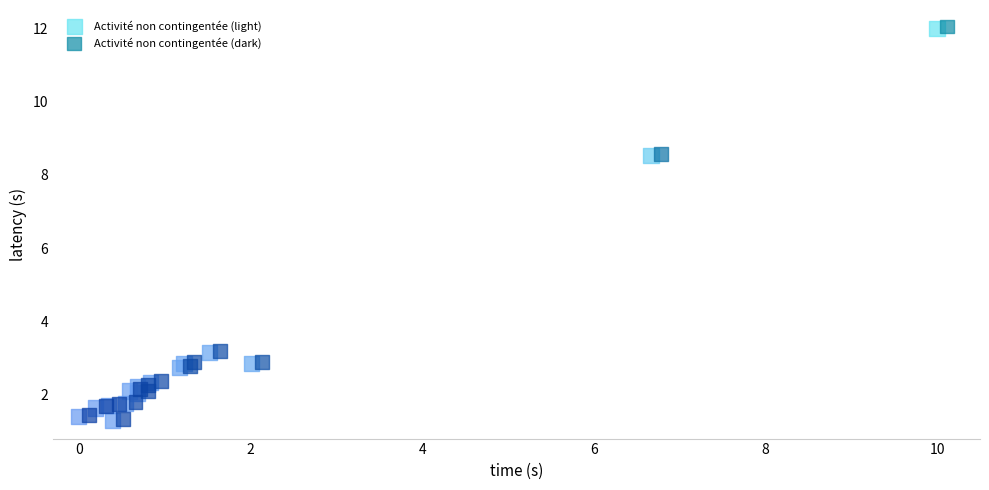

What are all the series names shown in the legend?

Activité non contingentée (light), Activité non contingentée (dark)